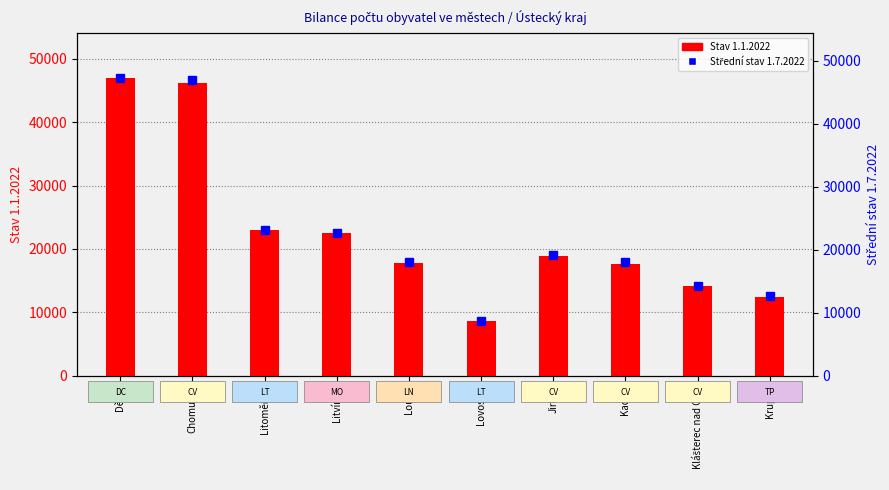

List the series in order of their overall mean, highest first.

Střední stav 1.7.2022, Stav 1.1.2022